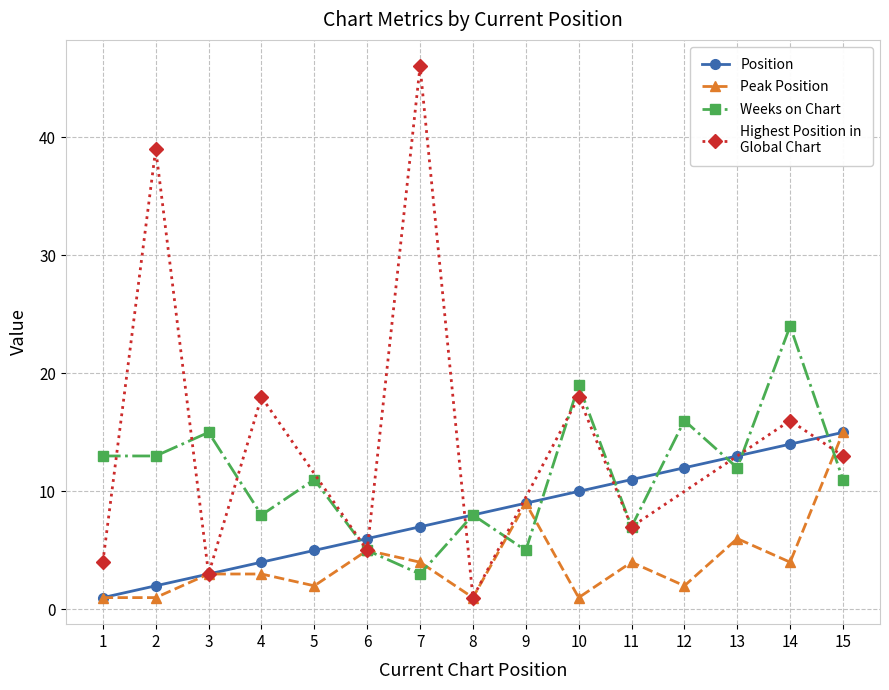

How many interior local peaks does the Weeks on Chart series have?

6